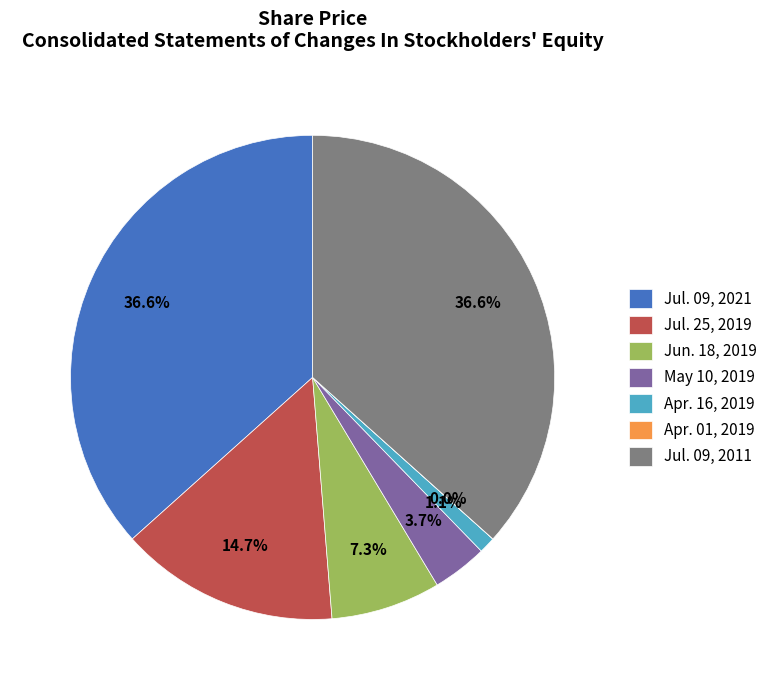

Does Apr. 16, 2019 account for over 50% of the chart?

No